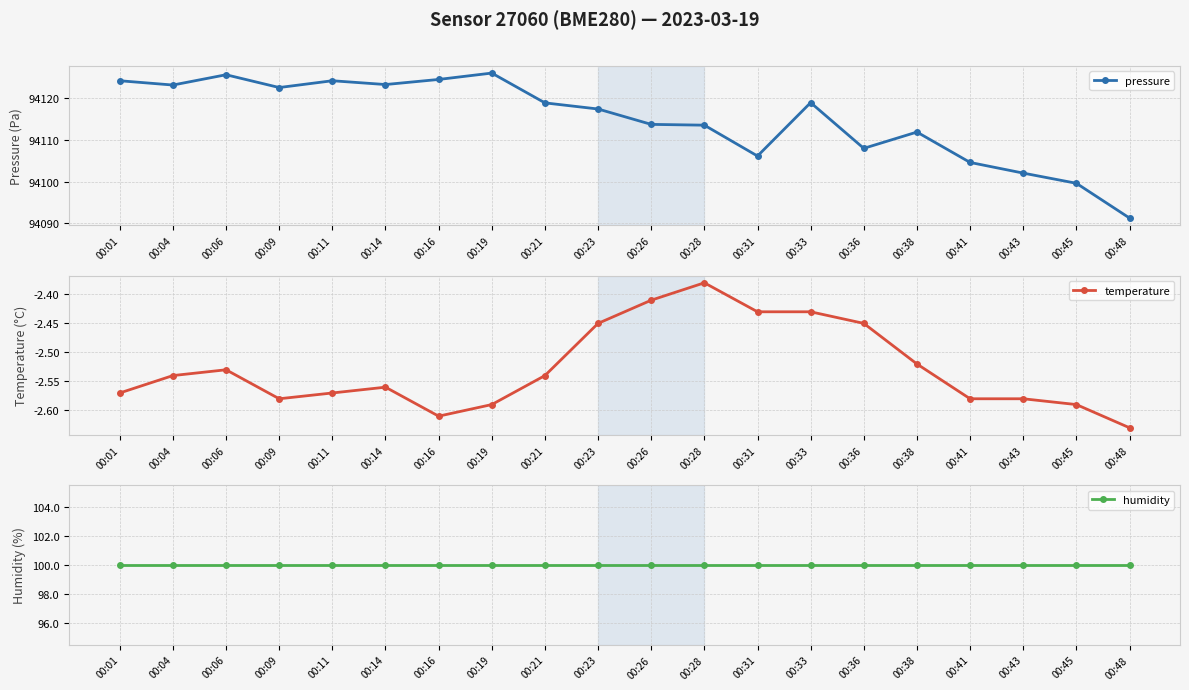

At which label does temperature reach its peak?

00:28